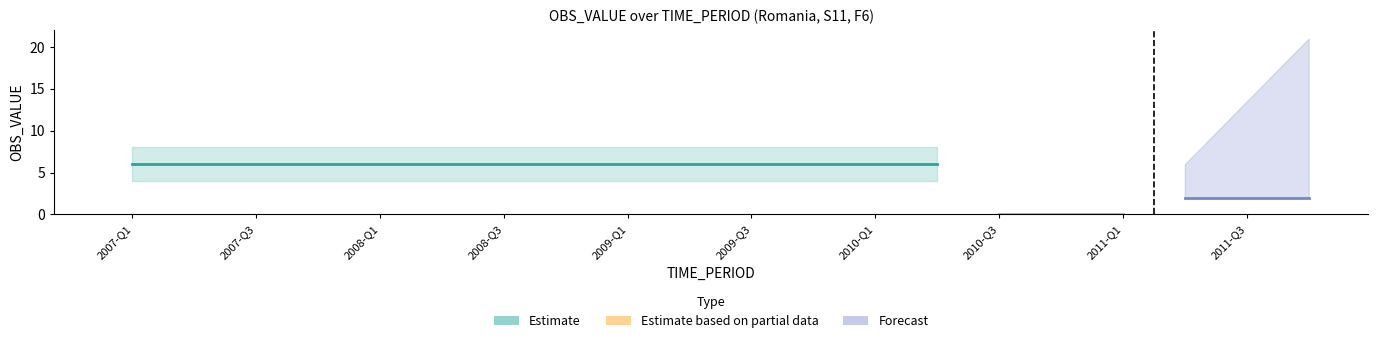

What is the label of the 11th bar from the left?

2009-Q3